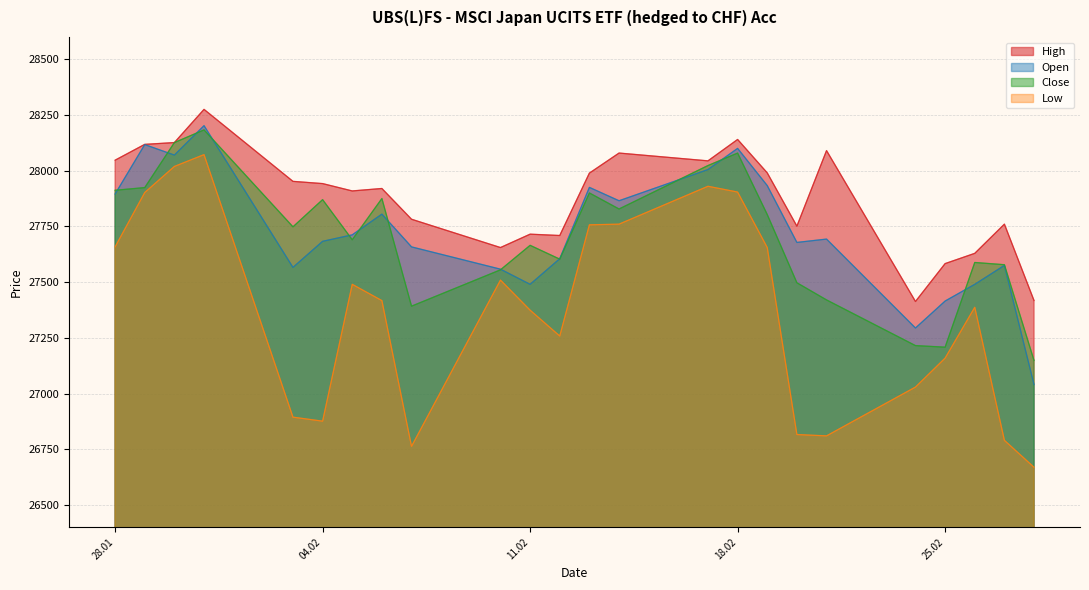

True or false: High and Low cross at least once.

False